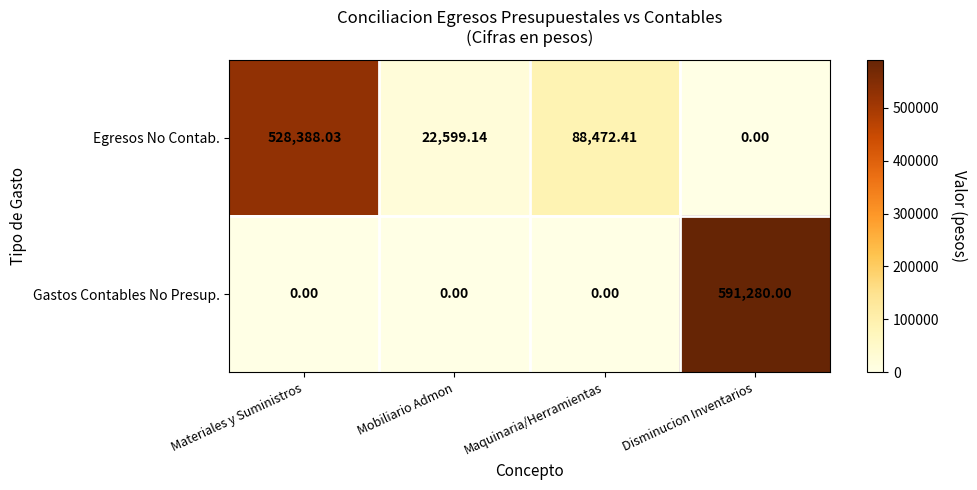

Where is Egresos No Contab. nearest to the value 264194?

Maquinaria/Herramientas